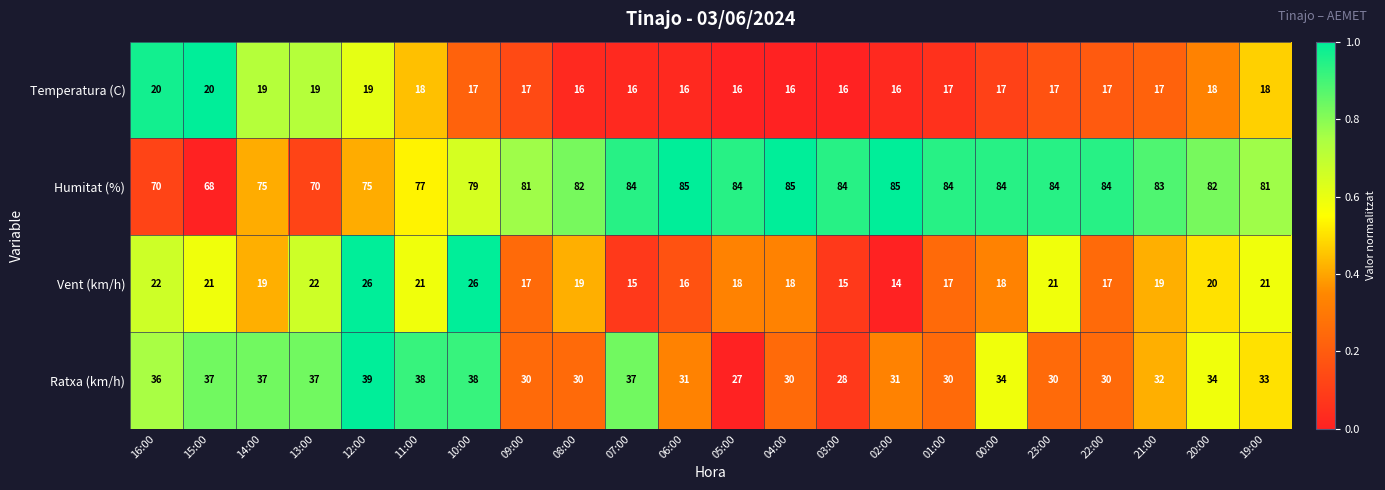

Count the number of data series in this chart.

4